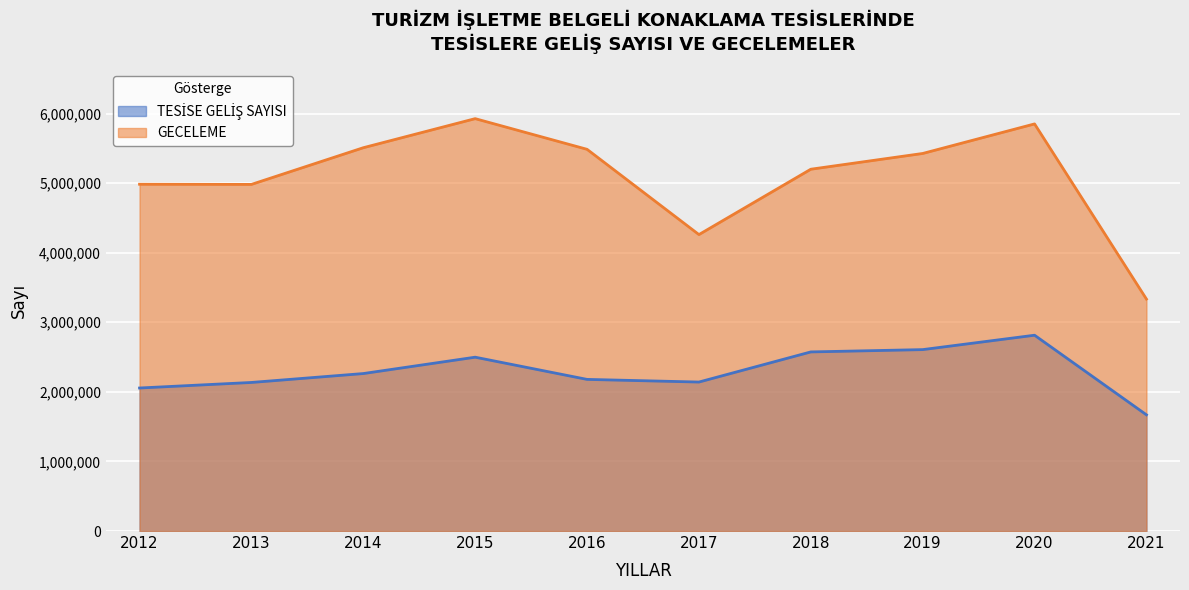

Is the value of TESİSE GELİŞ SAYISI at 2012 greater than the value of GECELEME at 2018?

No